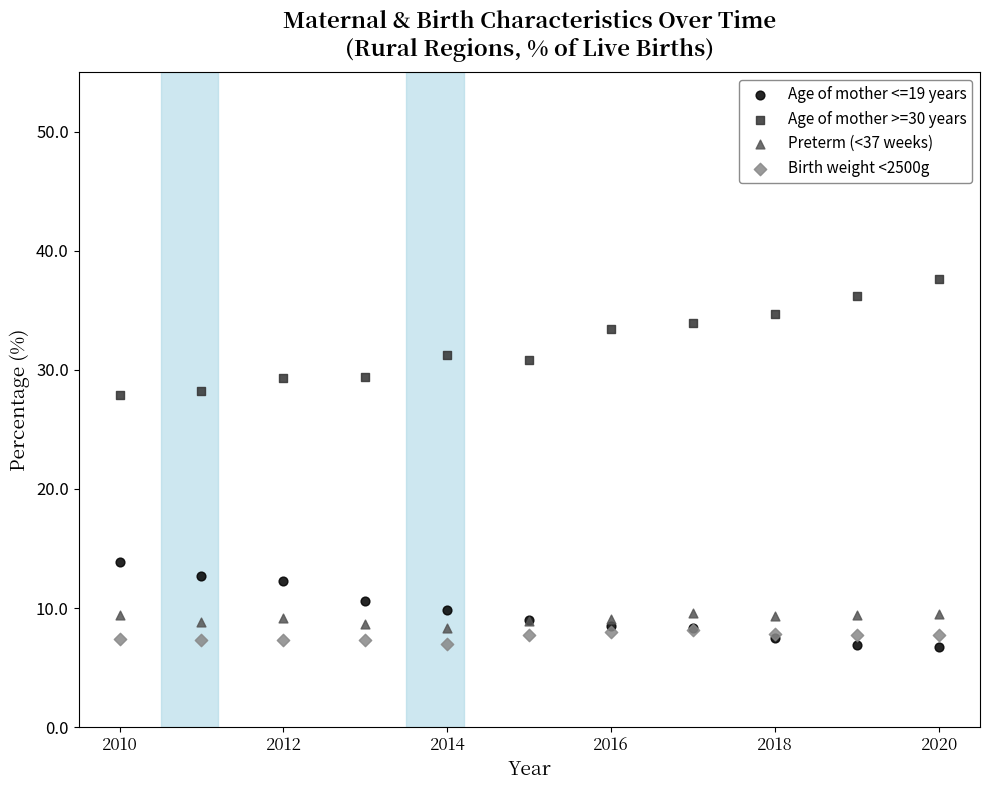

What are all the series names shown in the legend?

Age of mother <=19 years, Age of mother >=30 years, Preterm (<37 weeks), Birth weight <2500g